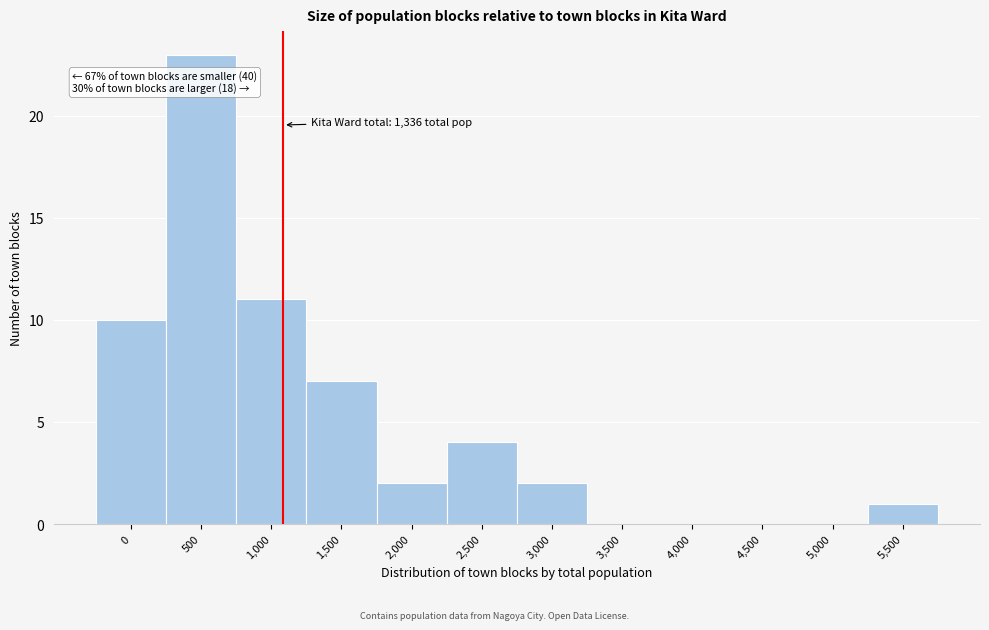

Reading left to right, what are all the values shown in this chart?

0=10	500=23	1,000=11	1,500=7	2,000=2	2,500=4	3,000=2	3,500=0	4,000=0	4,500=0	5,000=0	5,500=1